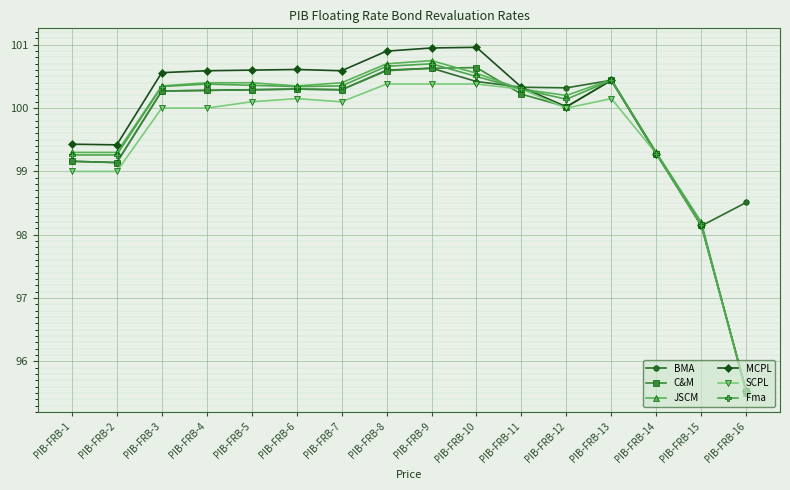

What are all the series names shown in the legend?

BMA, C&M, JSCM, MCPL, SCPL, Fma